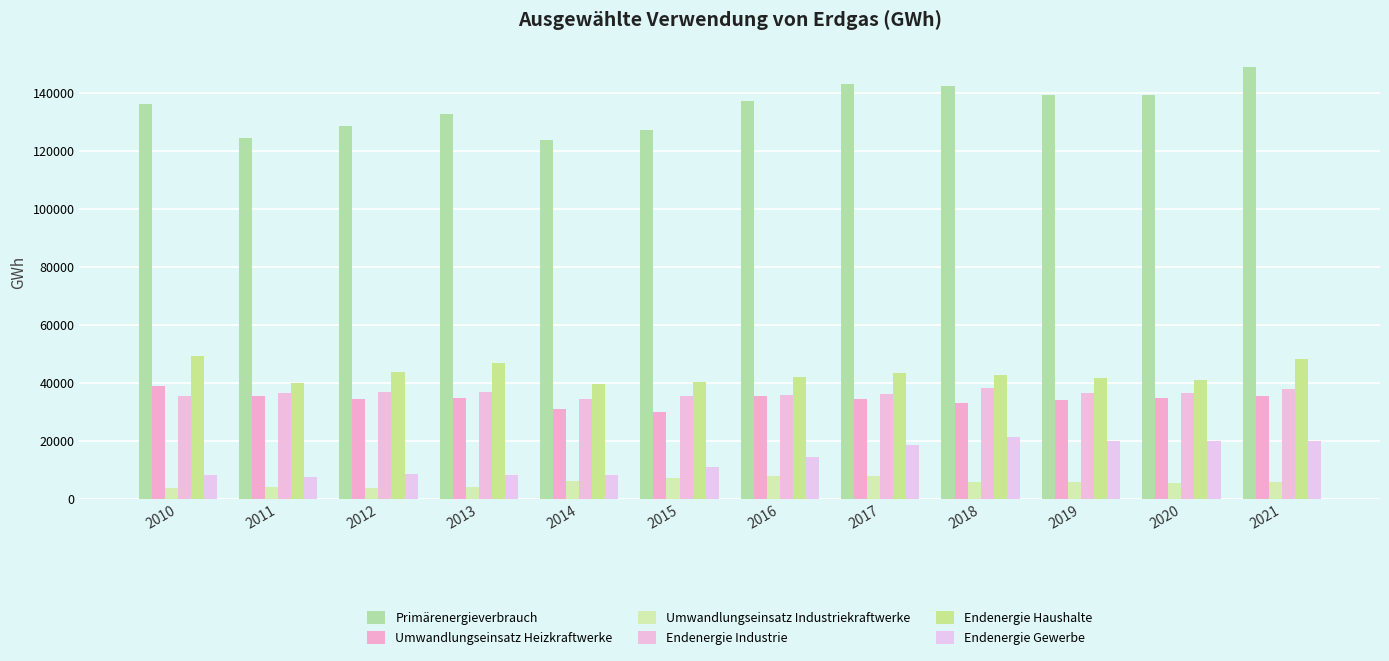

Between 2017 and 2011, which is larger?

2017